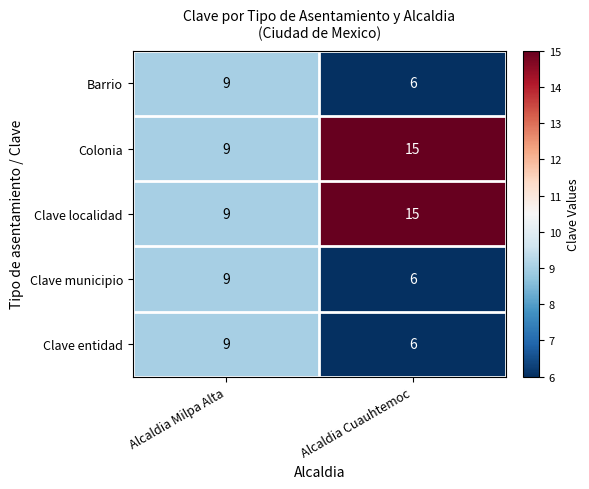

What is the maximum value shown in the chart?

15